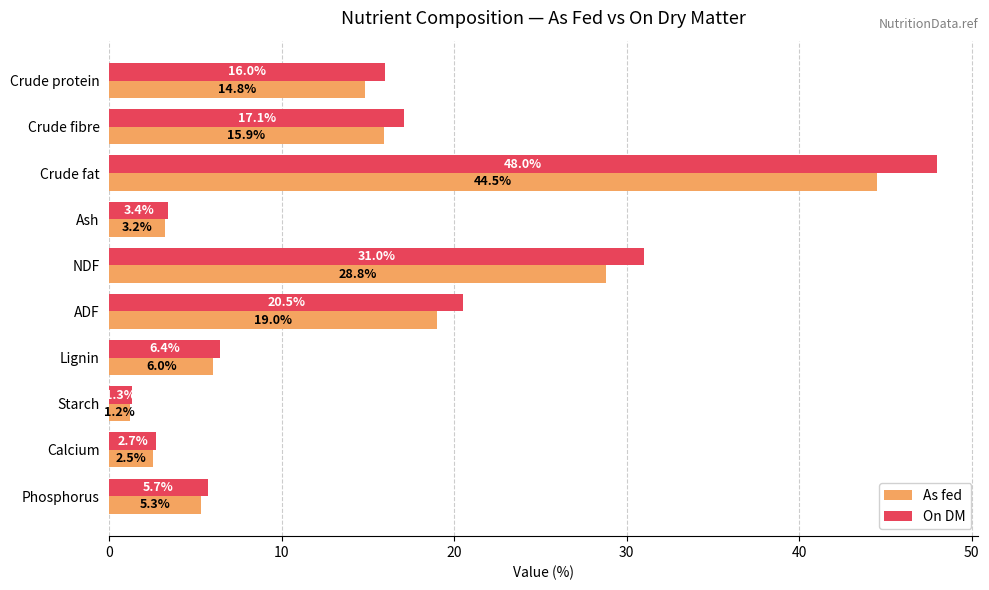

Which series changed the most between Ash and Lignin?

On DM